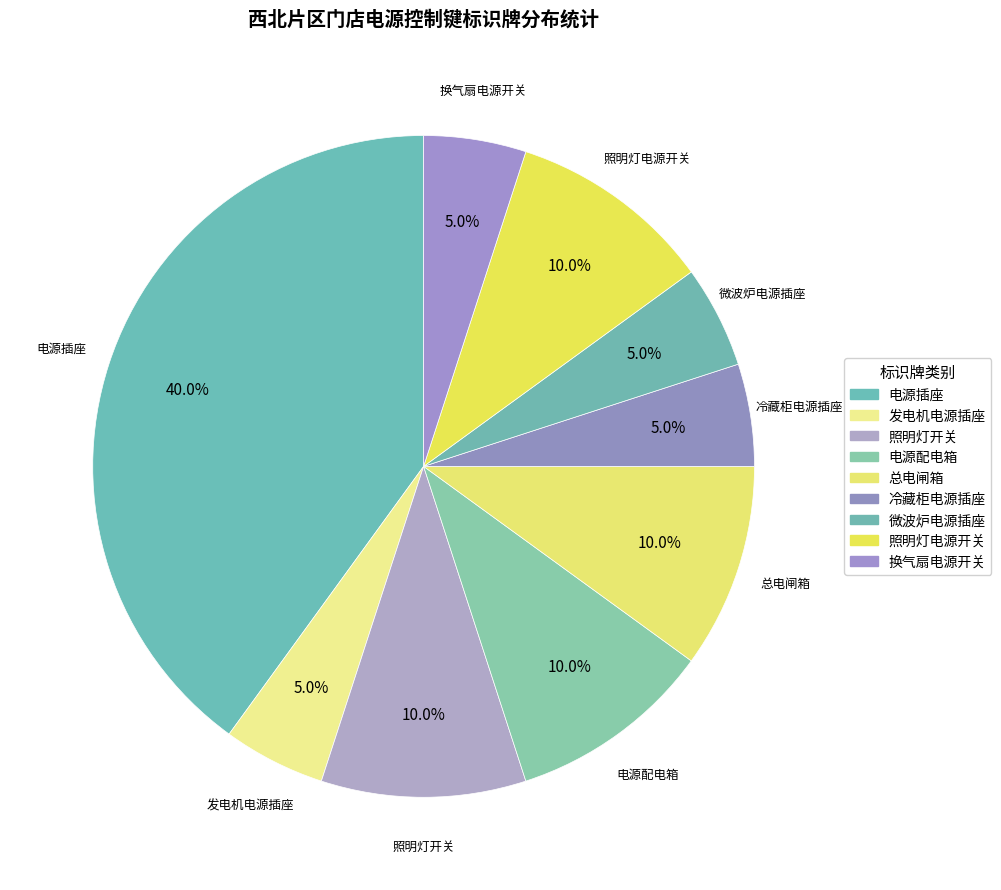

How many segments does this pie chart have?

9